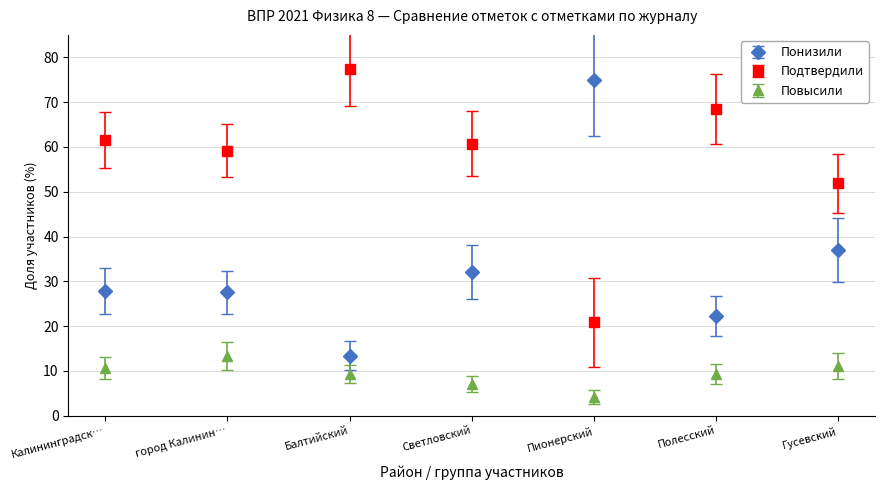

What is the spread (max minus min) of values at Полесский?

59.3